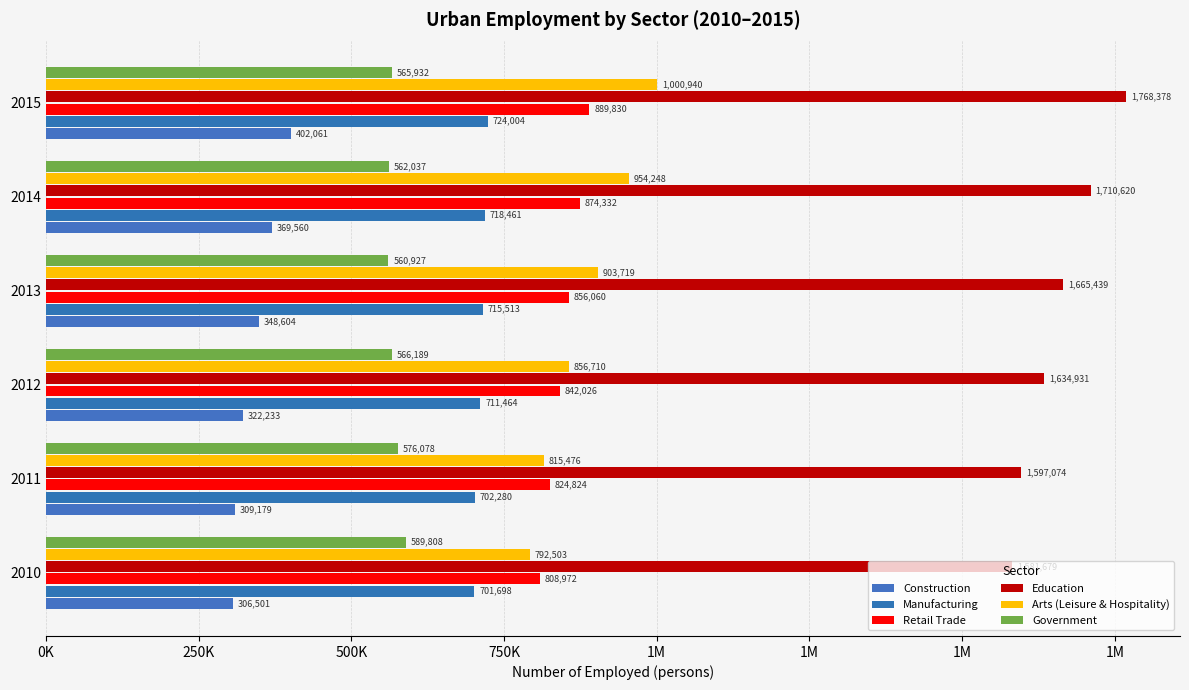

List the series in order of their peak value, highest first.

Education, Arts (Leisure & Hospitality), Retail Trade, Manufacturing, Government, Construction